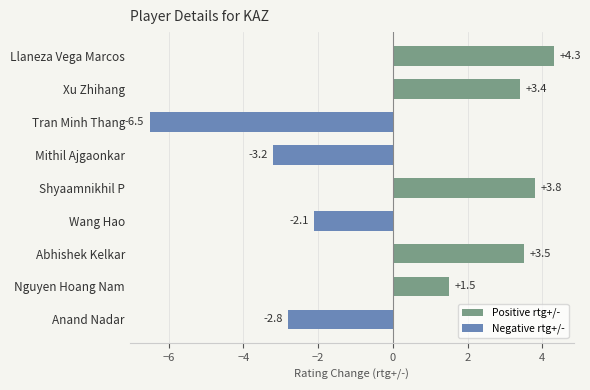

Rank the categories by value from lowest to highest.

Tran Minh Thang, Mithil Ajgaonkar, Anand Nadar, Wang Hao, Nguyen Hoang Nam, Xu Zhihang, Abhishek Kelkar, Shyaamnikhil P, Llaneza Vega Marcos